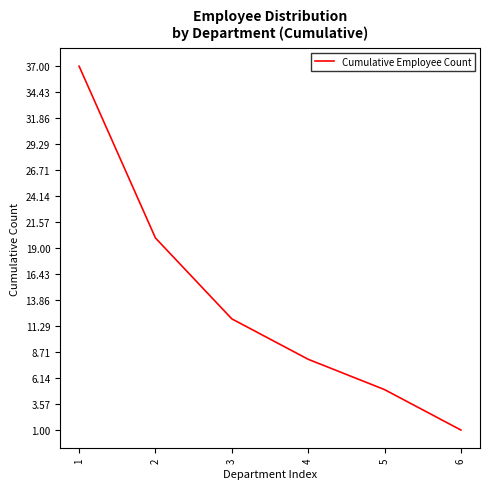

What is the sum of the values at 2 and 6?

21